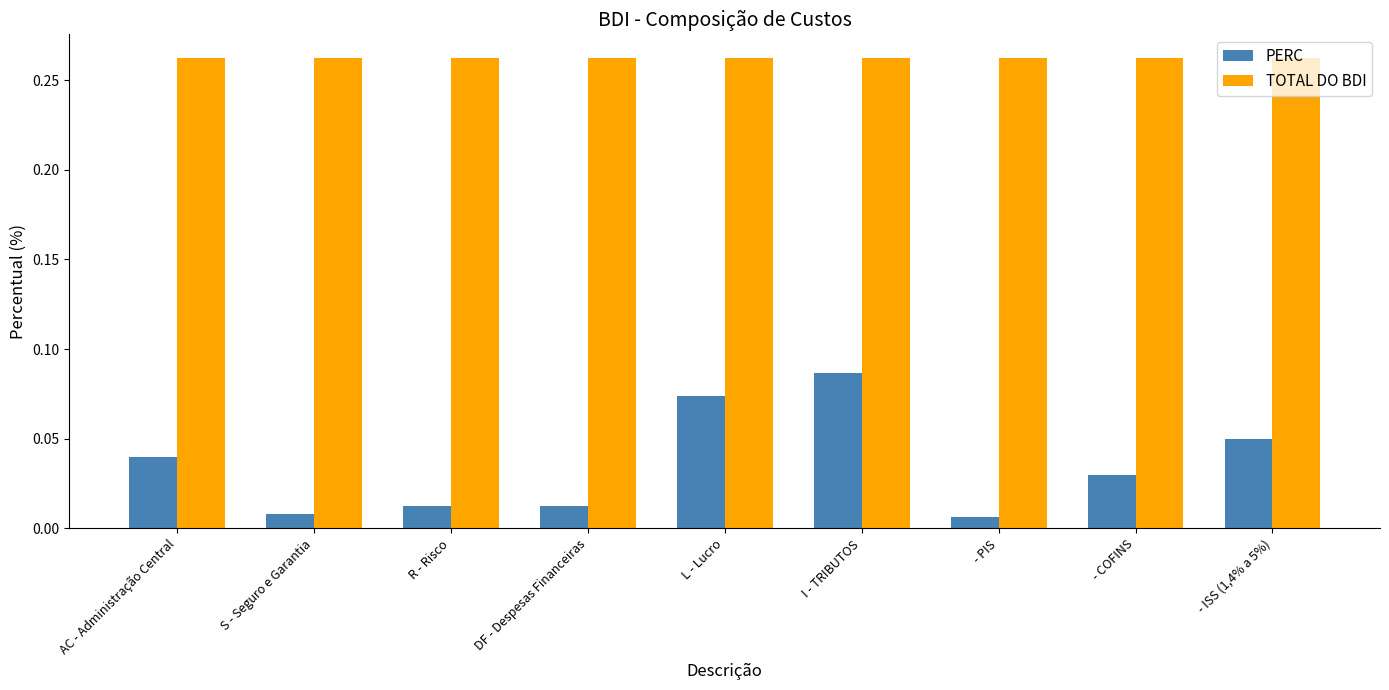

Is it true that TOTAL DO BDI equals 0.4 at L - Lucro?

False